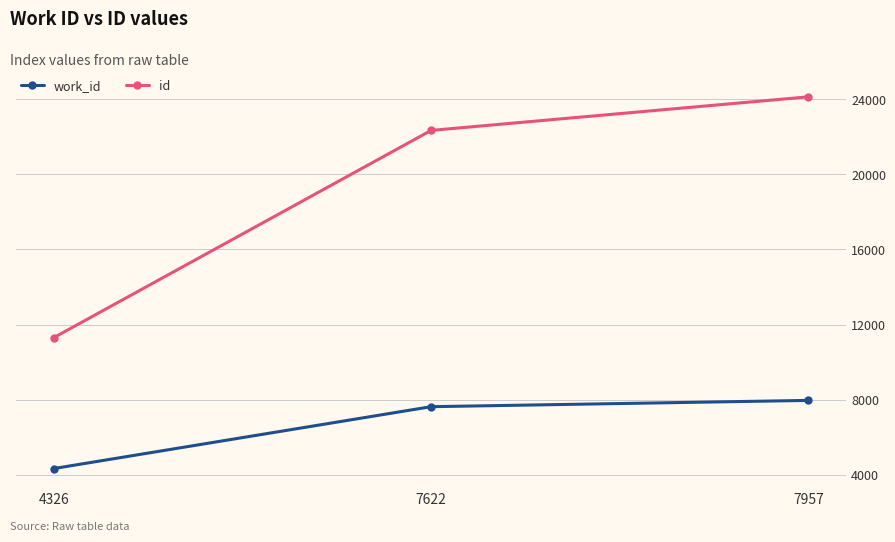

What is the maximum value for id?

24130